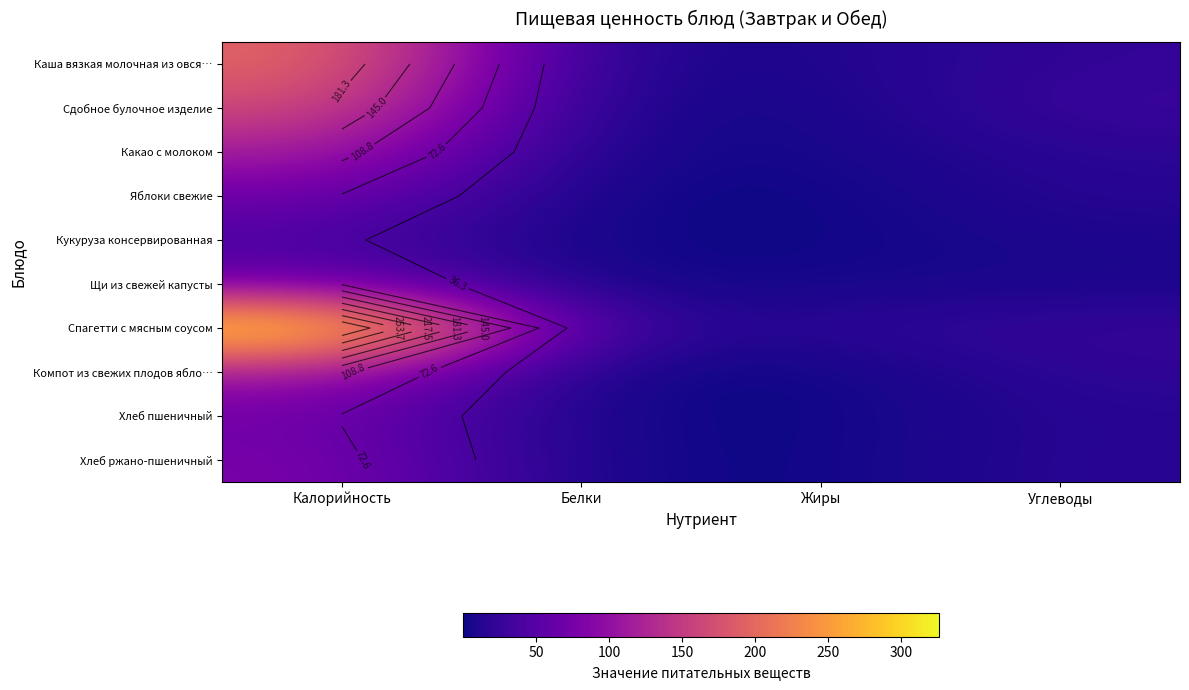

What is the approximate value of Компот из свежих плодов ябло… at Калорийность?

114.0